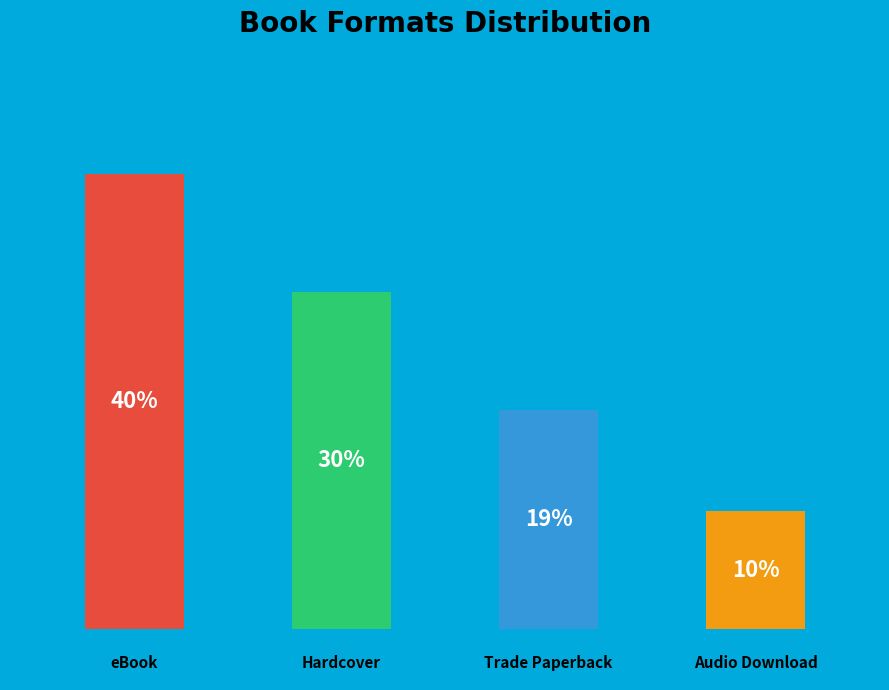

Which has a higher value, eBook or Audio Download?

eBook